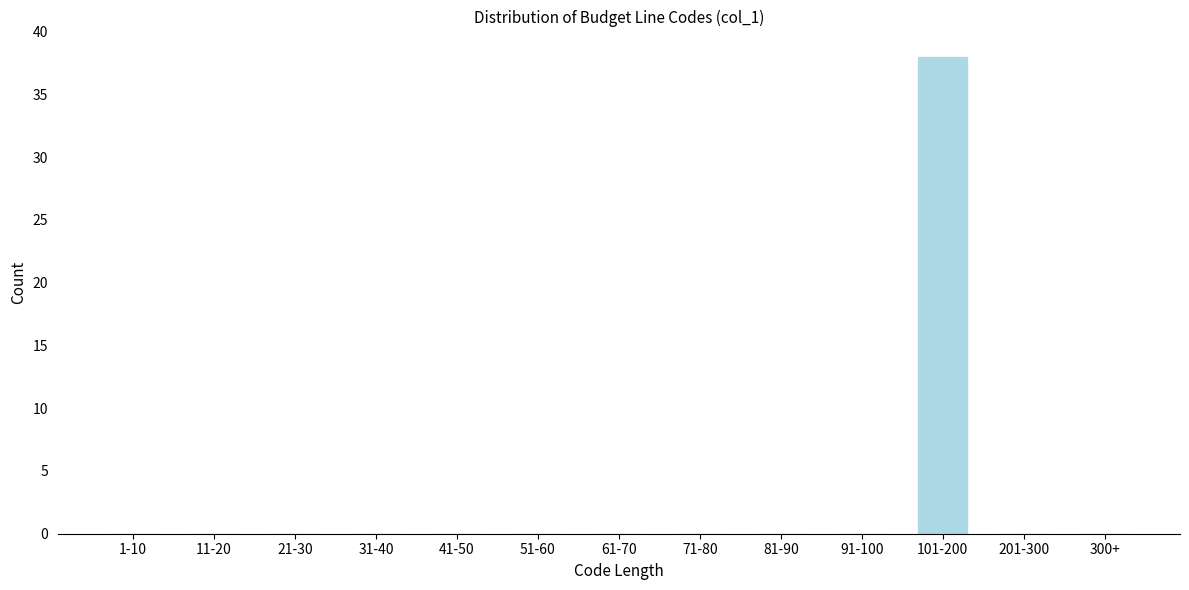

Reading right to left, extract all data points from this chart.

300+=0	201-300=0	101-200=38	91-100=0	81-90=0	71-80=0	61-70=0	51-60=0	41-50=0	31-40=0	21-30=0	11-20=0	1-10=0